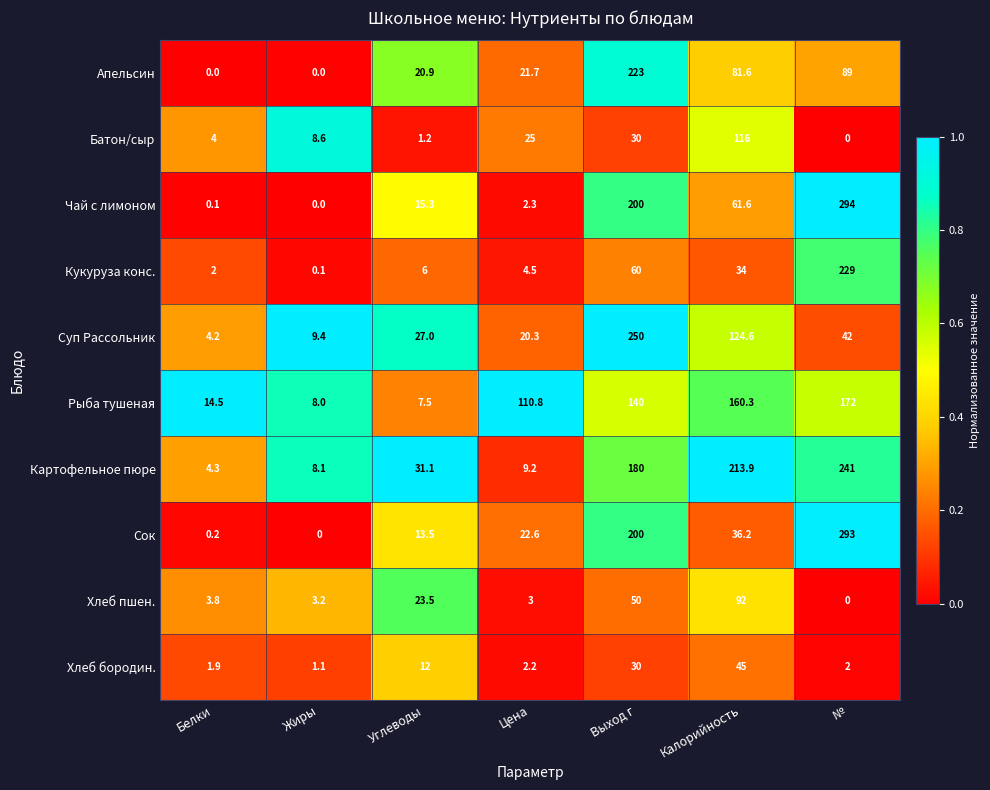

At which label does Сок first exceed 22?

Цена